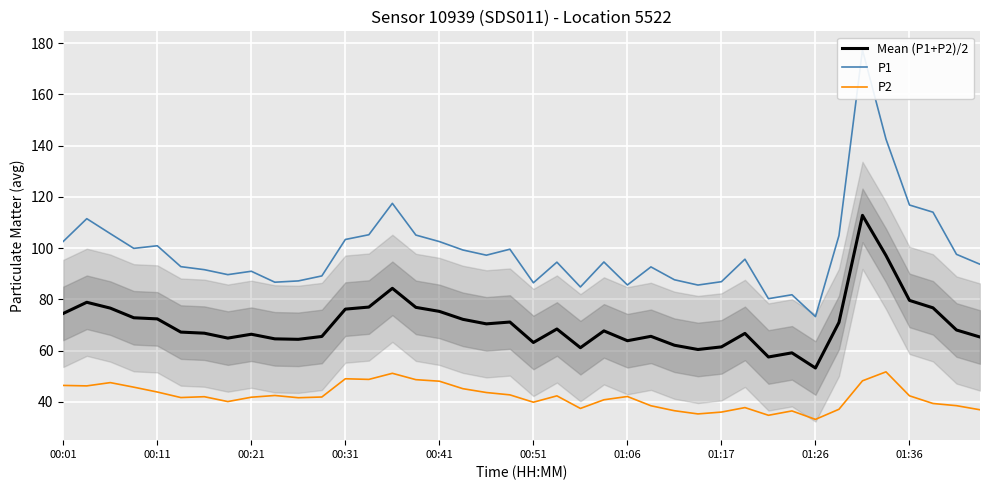

Between 18 and 21, which series saw the biggest shift?

P1